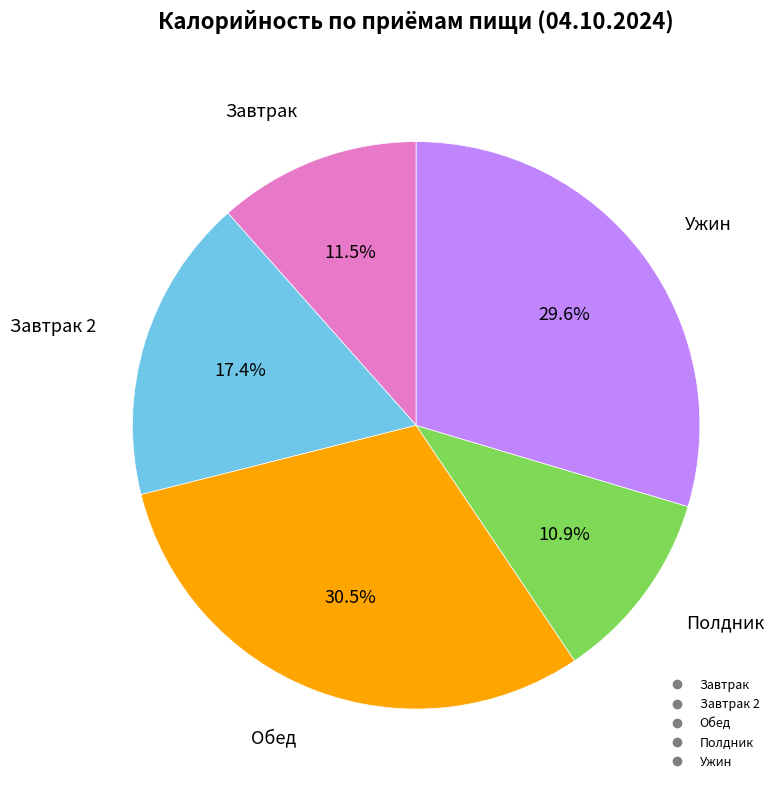

Does any single category account for the majority?

No